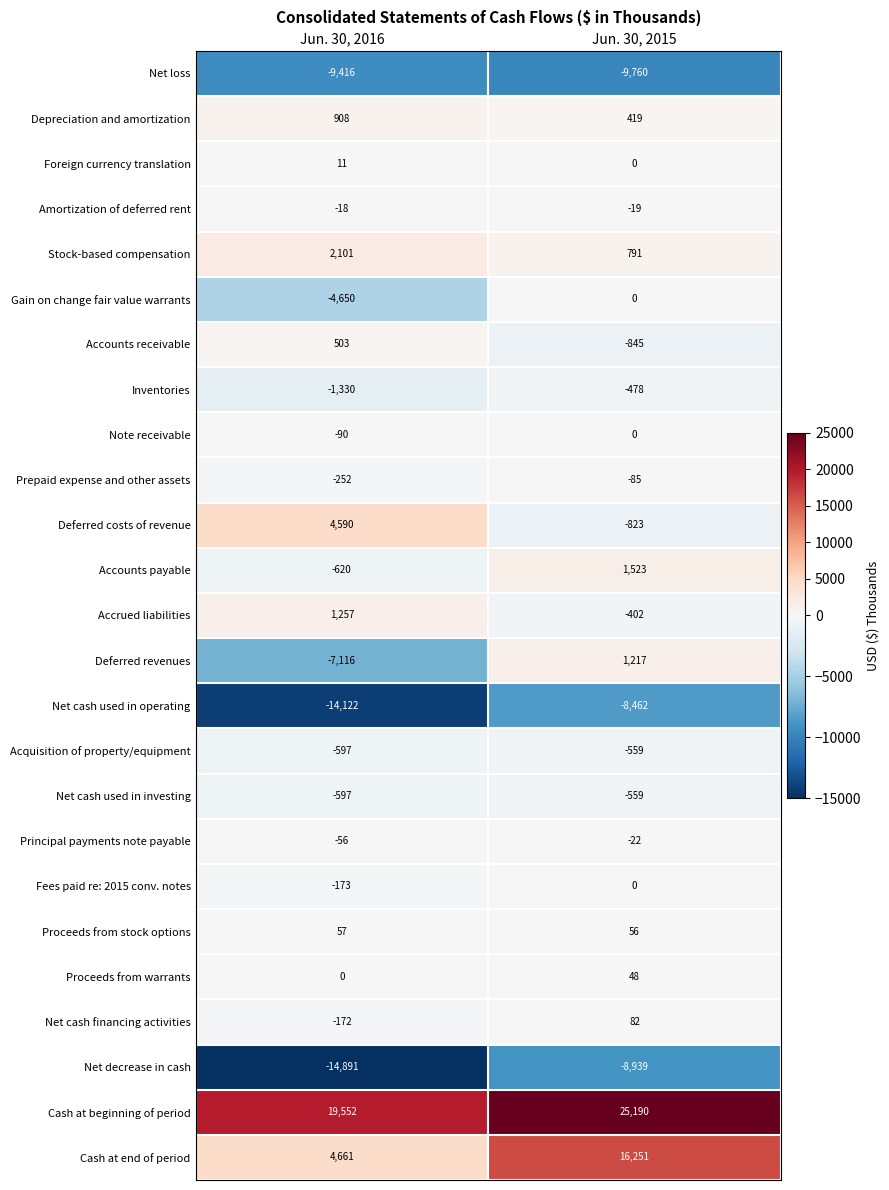

The value of Foreign currency translation at Jun. 30, 2015 is 0. True or false?

True